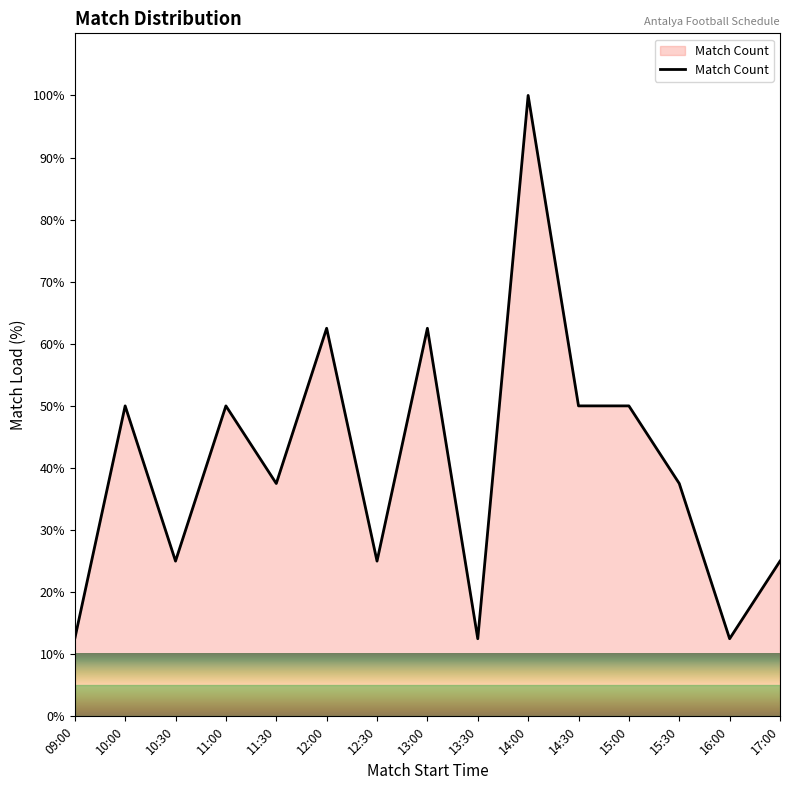

At which label does the data first exceed 37?

10:00